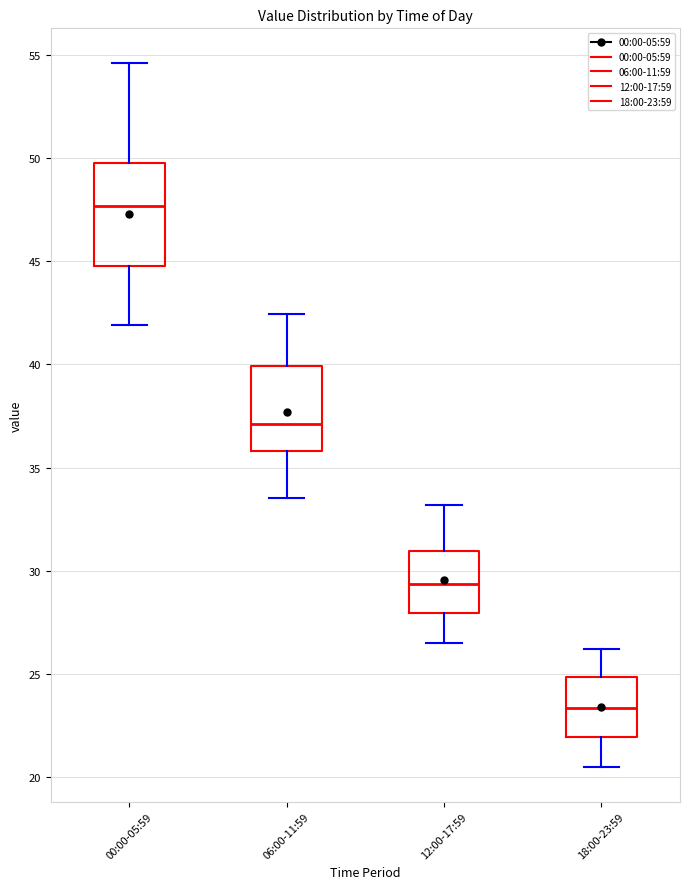

Reading left to right, transcribe this box plot: for each box, give where its median line is, the range the box spans, and where its two whiskers end, as read against the y-axis. The values are not printed on the chart, so give them approximately, as read against the axis.

00:00-05:59: median 47.5, box 45.0 to 50.0, whiskers 42.0 to 54.5
06:00-11:59: median 37.0, box 36.0 to 40.0, whiskers 33.5 to 42.5
12:00-17:59: median 29.5, box 28.0 to 31.0, whiskers 26.5 to 33.0
18:00-23:59: median 23.5, box 22.0 to 25.0, whiskers 20.5 to 26.0